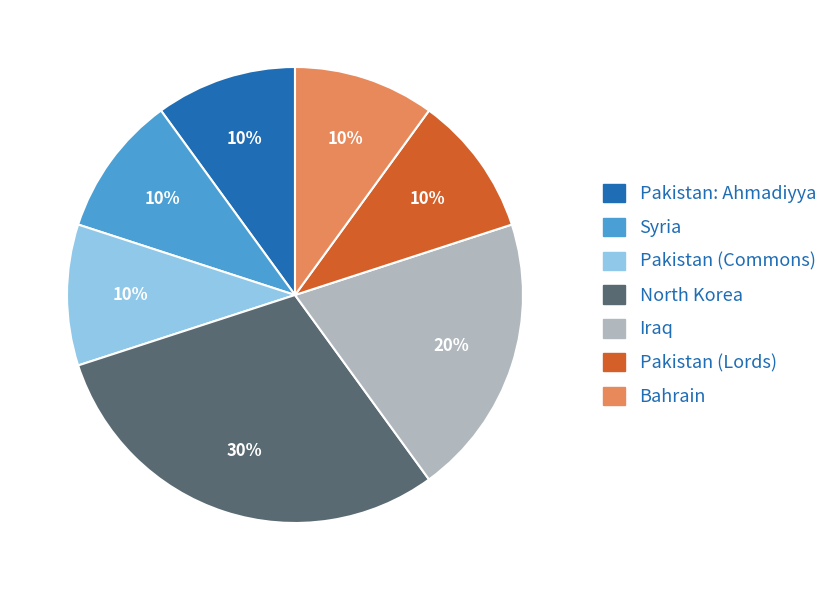

What percentage is the Pakistan (Commons) slice, to the nearest percent?

10%